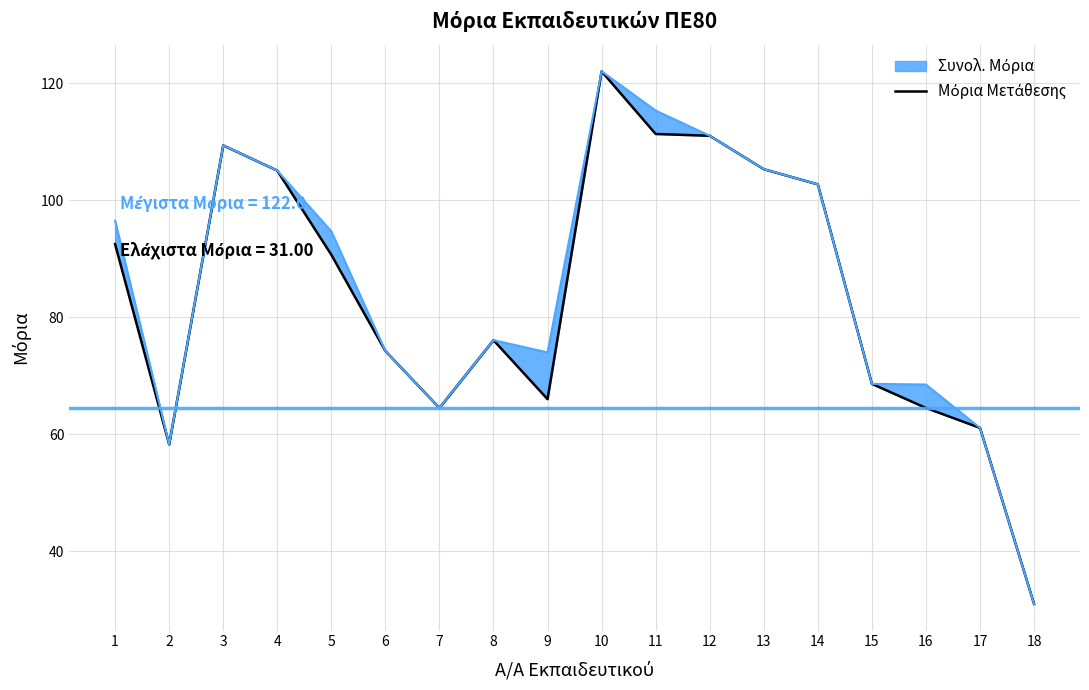

The value at 9 is 27.9. True or false?

False